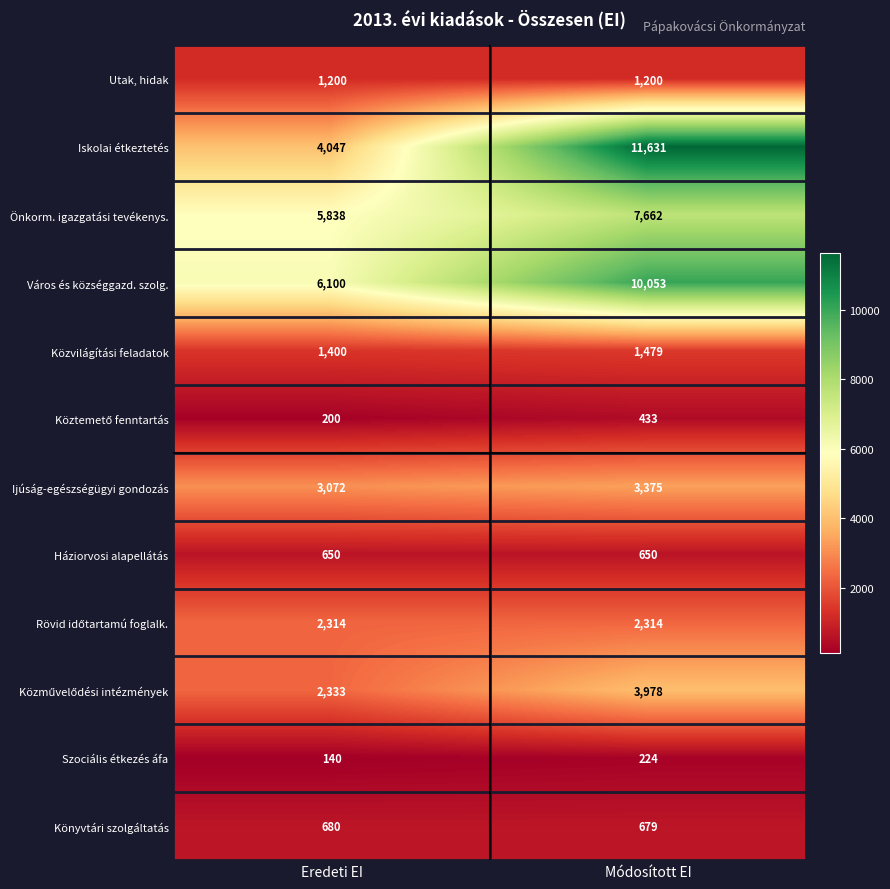

Which category has the highest value across all series?

Módosított EI